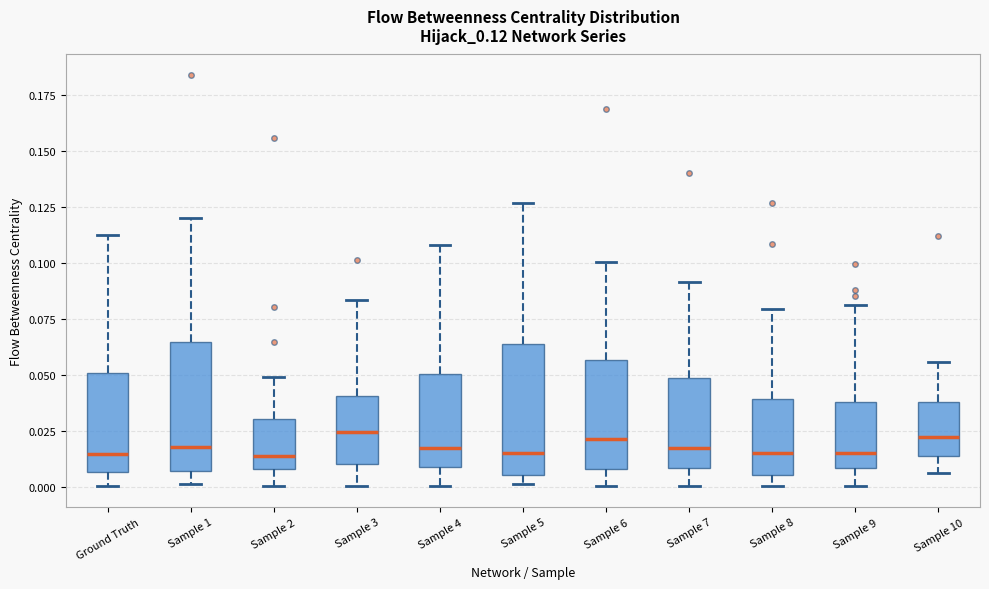

Reading left to right, read every box against the y-axis: the position of its median line, the range the box covers, and the ends of its whiskers. The values are not printed on the chart, so give them approximately, as read against the axis.

Ground Truth: median 0.015, box 0.005 to 0.050, whiskers 0.000 to 0.115
Sample 1: median 0.020, box 0.005 to 0.065, whiskers 0.000 to 0.120
Sample 2: median 0.015, box 0.010 to 0.030, whiskers 0.000 to 0.050
Sample 3: median 0.025, box 0.010 to 0.040, whiskers 0.000 to 0.085
Sample 4: median 0.015, box 0.010 to 0.050, whiskers 0.000 to 0.110
Sample 5: median 0.015, box 0.005 to 0.065, whiskers 0.000 to 0.125
Sample 6: median 0.020, box 0.010 to 0.055, whiskers 0.000 to 0.100
Sample 7: median 0.015, box 0.010 to 0.050, whiskers 0.000 to 0.090
Sample 8: median 0.015, box 0.005 to 0.040, whiskers 0.000 to 0.080
Sample 9: median 0.015, box 0.010 to 0.040, whiskers 0.000 to 0.080
Sample 10: median 0.020, box 0.015 to 0.040, whiskers 0.005 to 0.055